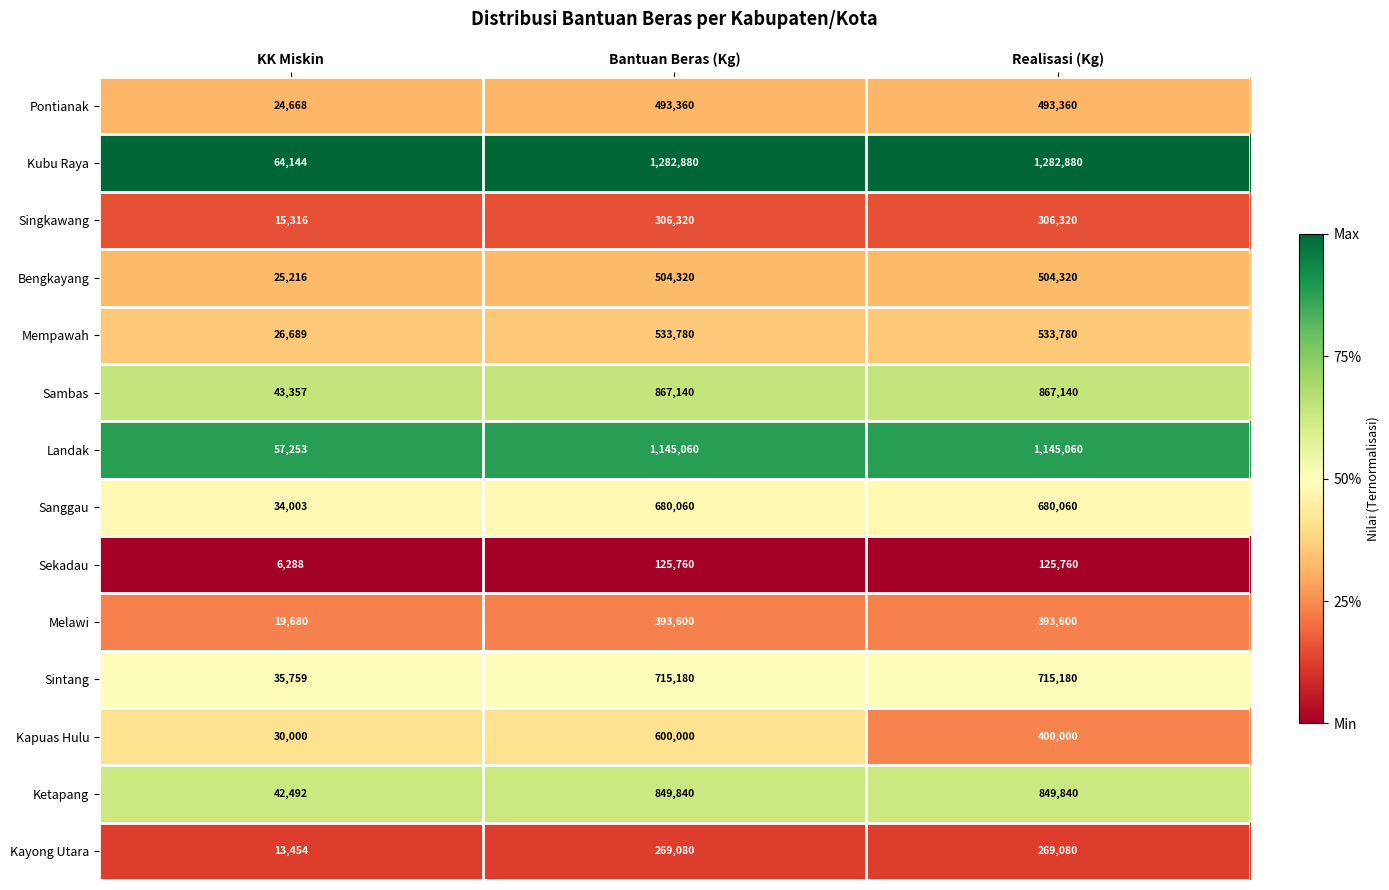

At which category is the sum across all series the highest?

Bantuan Beras (Kg)